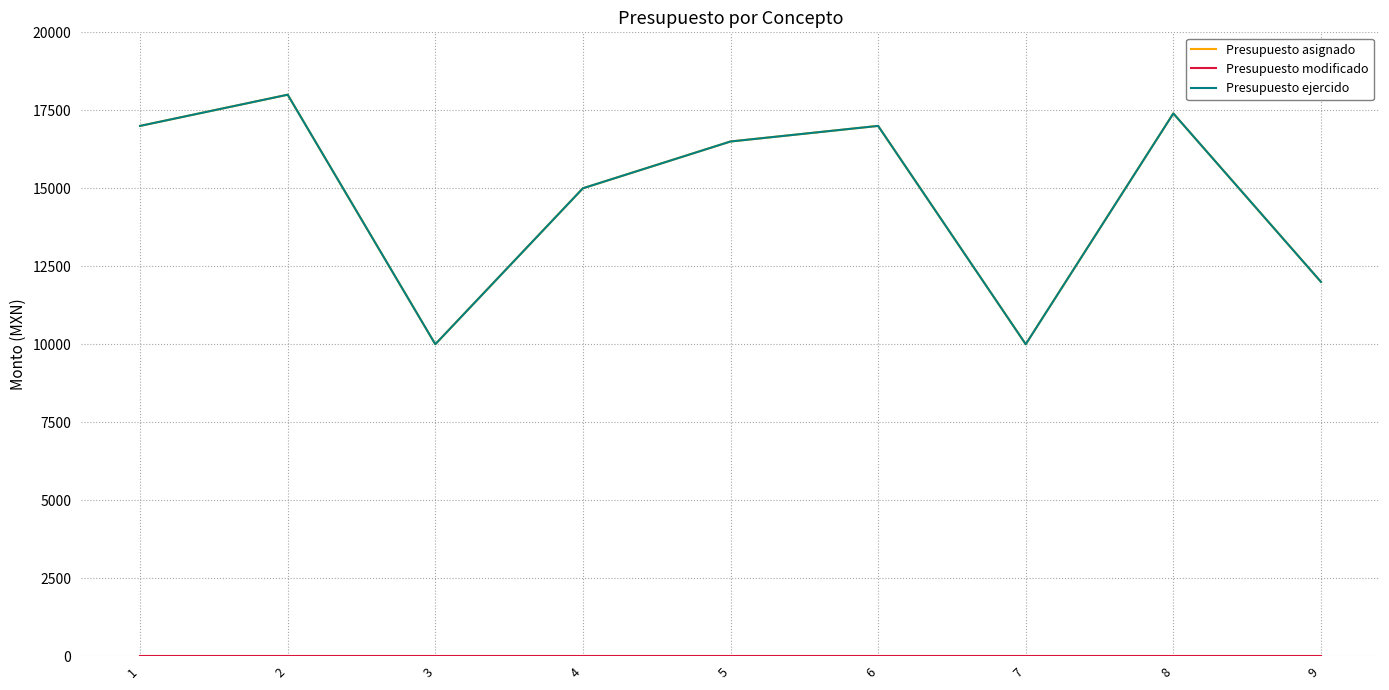

Does the chart display data point markers on the line(s)?

No